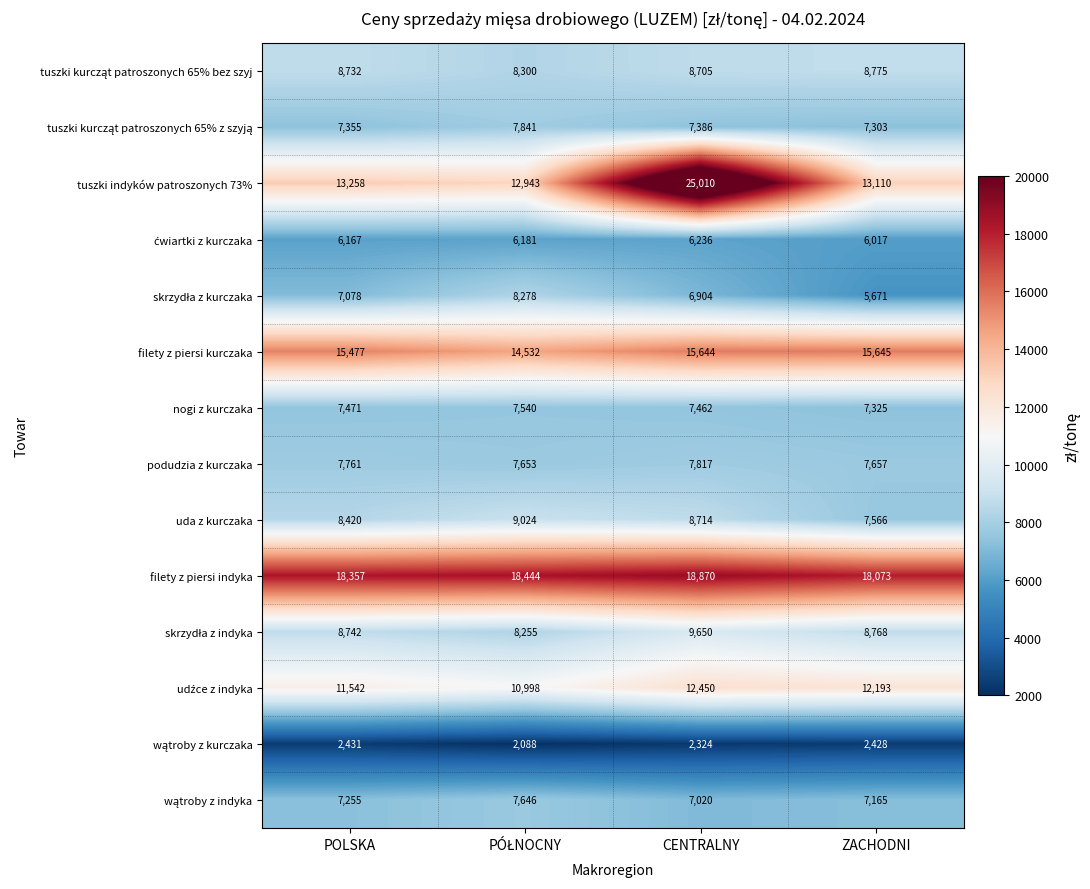

What is the approximate value of filety z piersi indyka at POLSKA?

18357